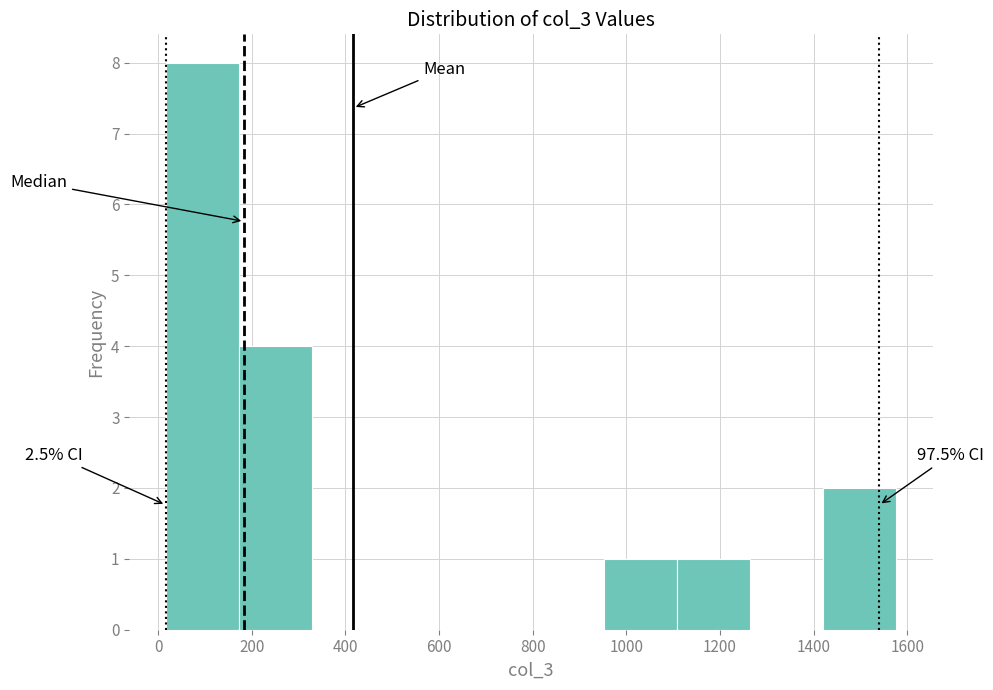

Over which range of the x-axis is the bar tallest?

20 to 180